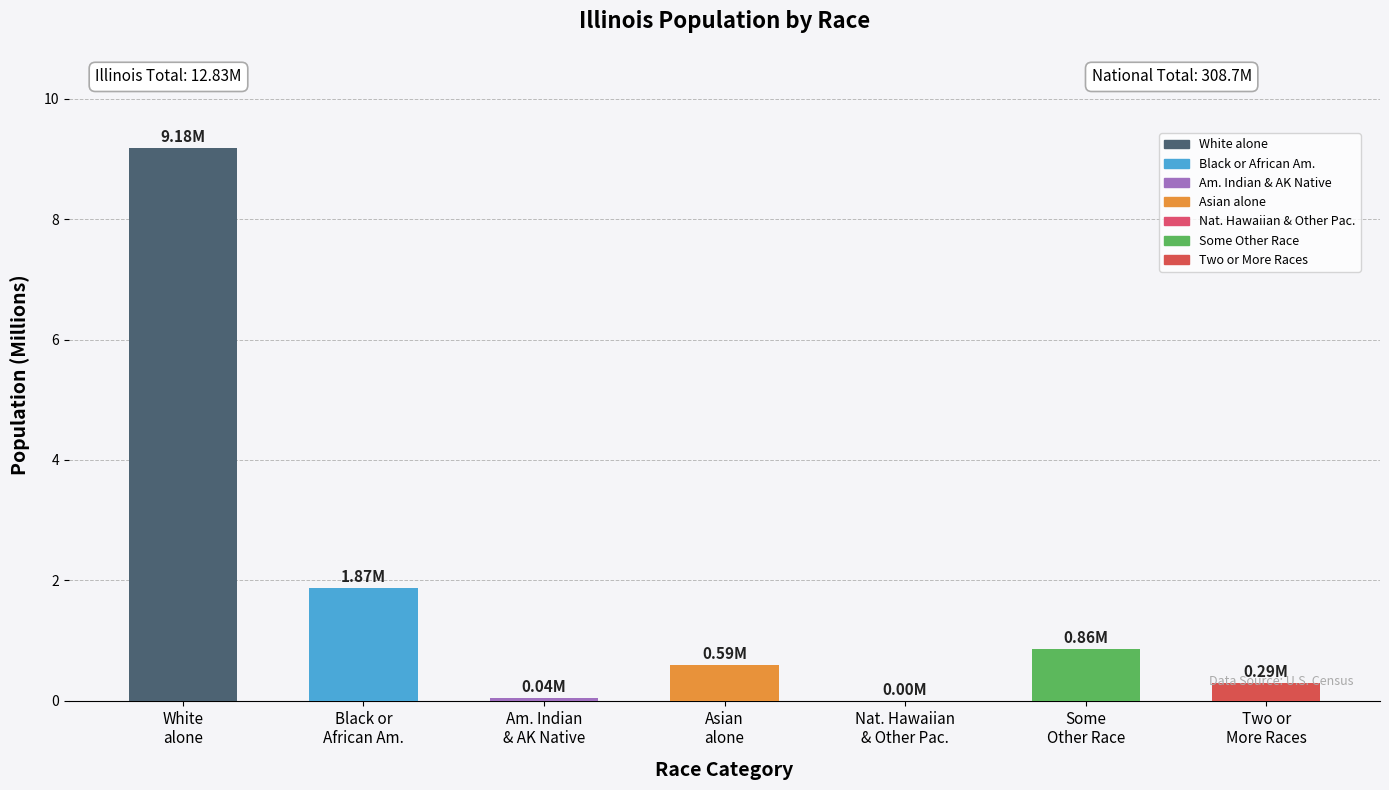

What is the sum of all values?

12.8